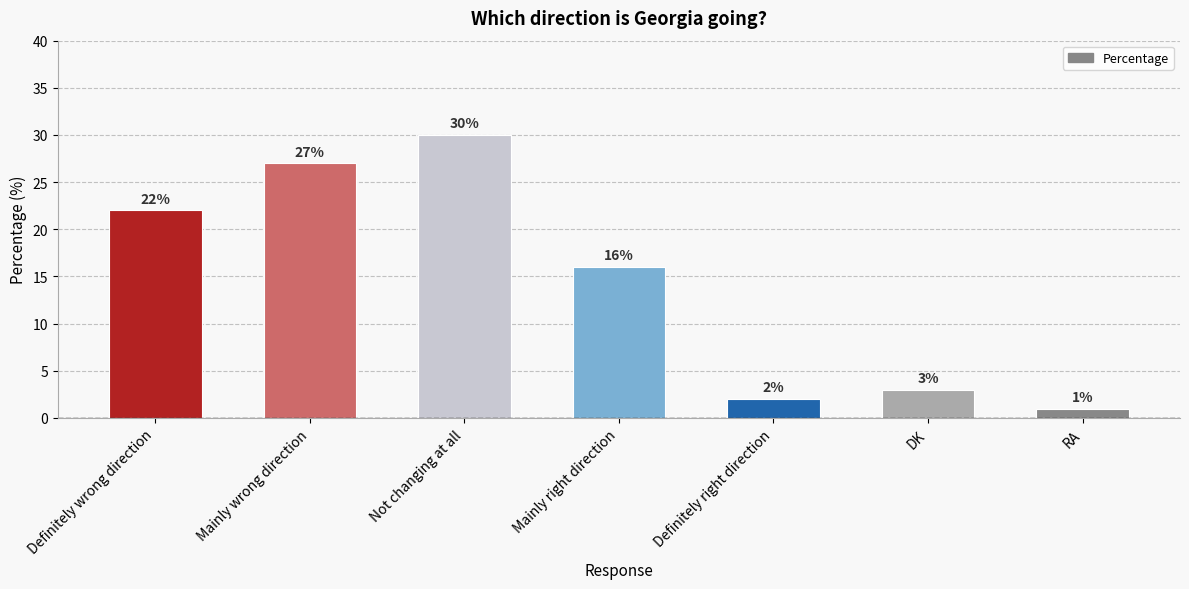

How many data points are less than 16?

3